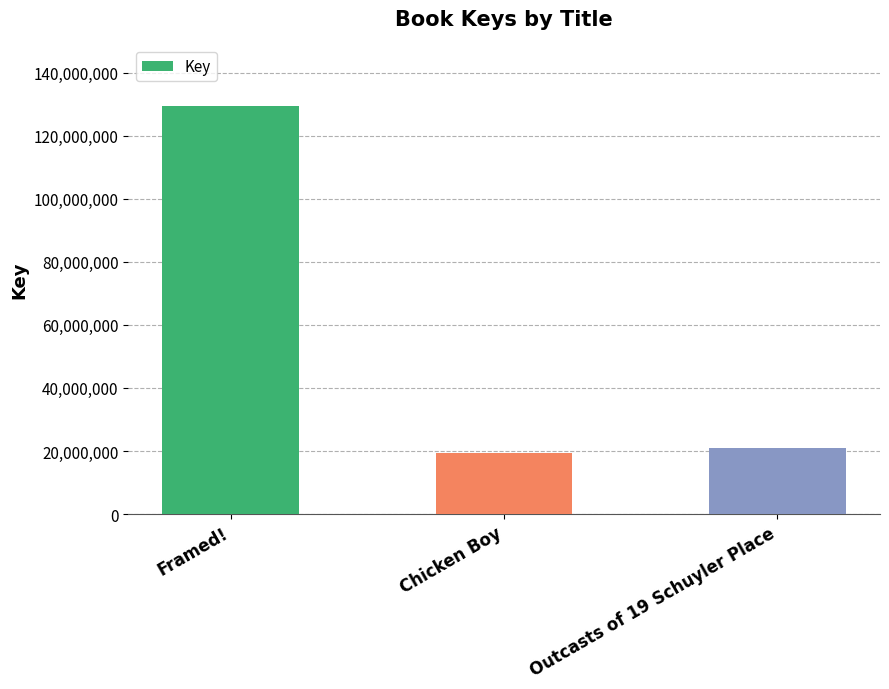

What is the change in value from Framed! to Chicken Boy?

-110202038